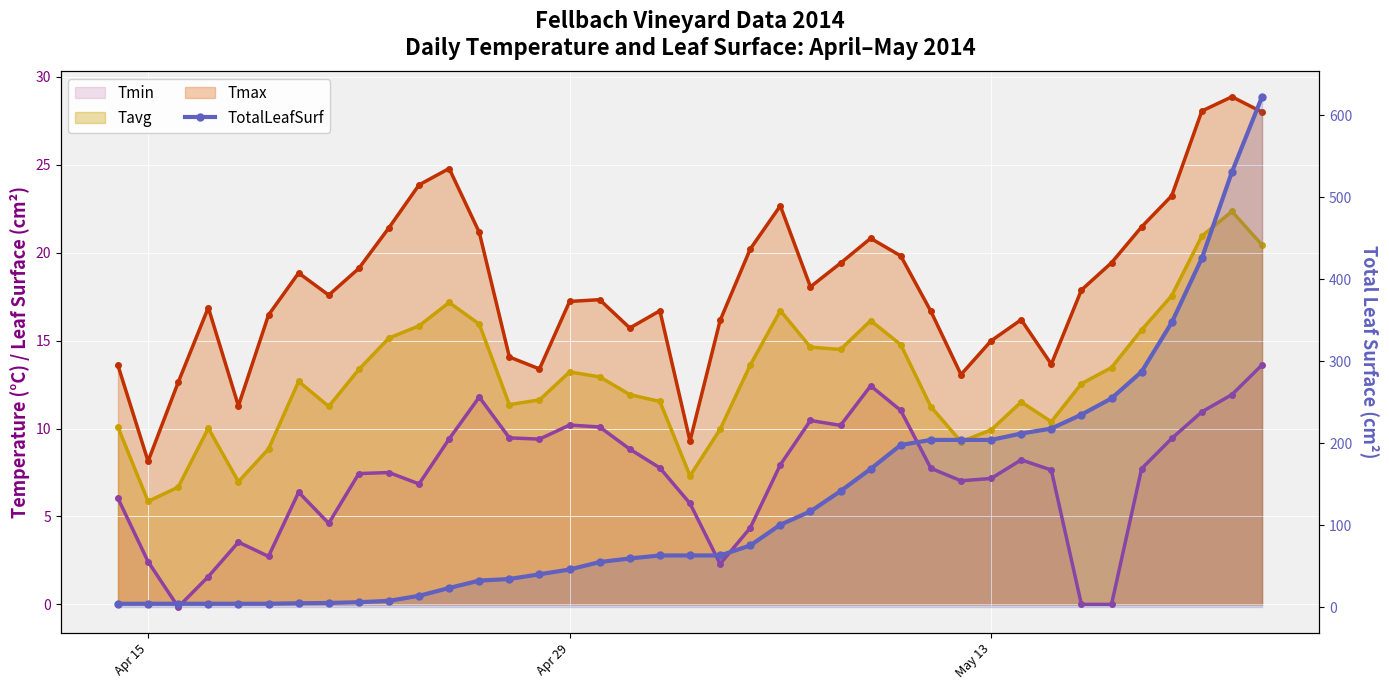

How many values in Tmin line are above zero?

36